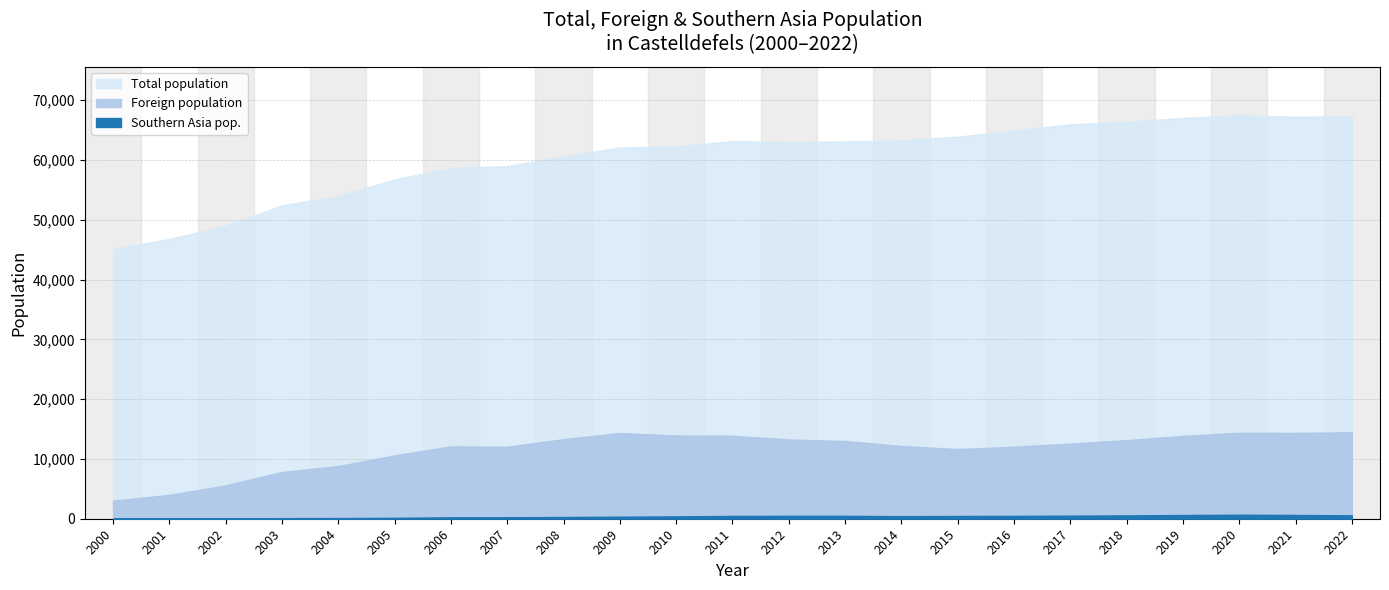

Which category has the lowest value in the Southern Asia pop. series?

2000